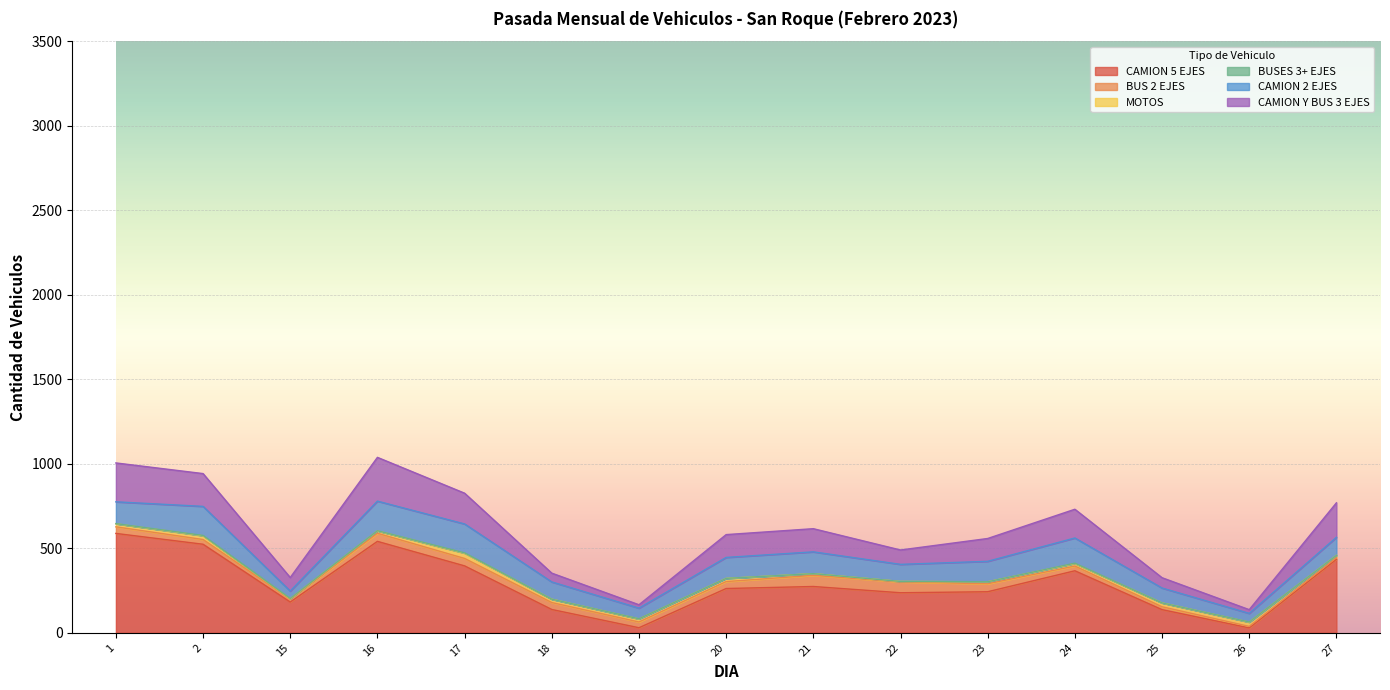

What is the approximate value of CAMION Y BUS 3 EJES at 17, to the nearest 5?

180